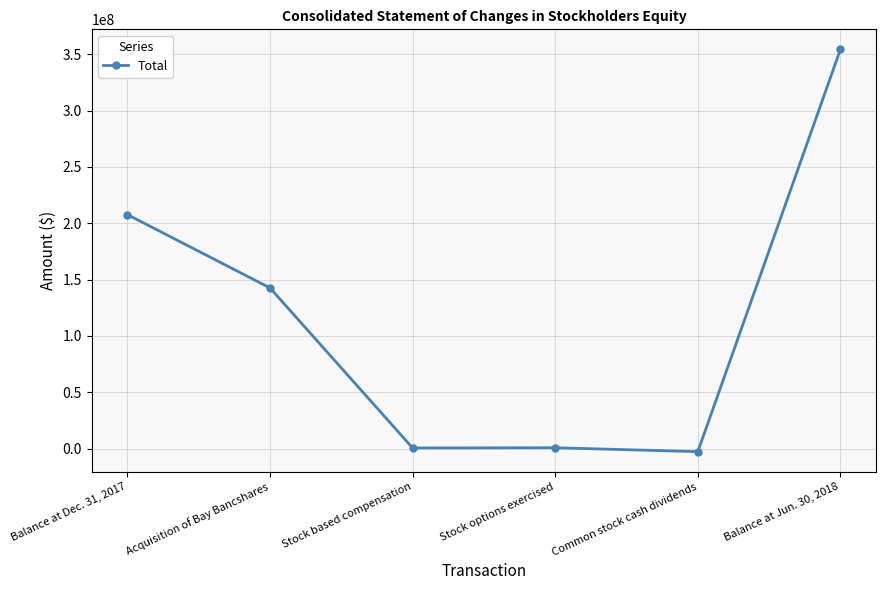

How many categories are shown in the chart?

6